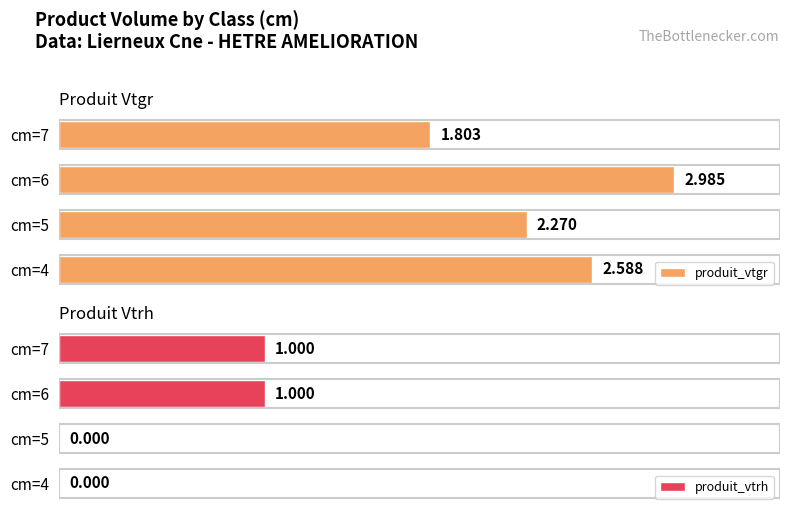

What is the greatest value displayed?

3.0